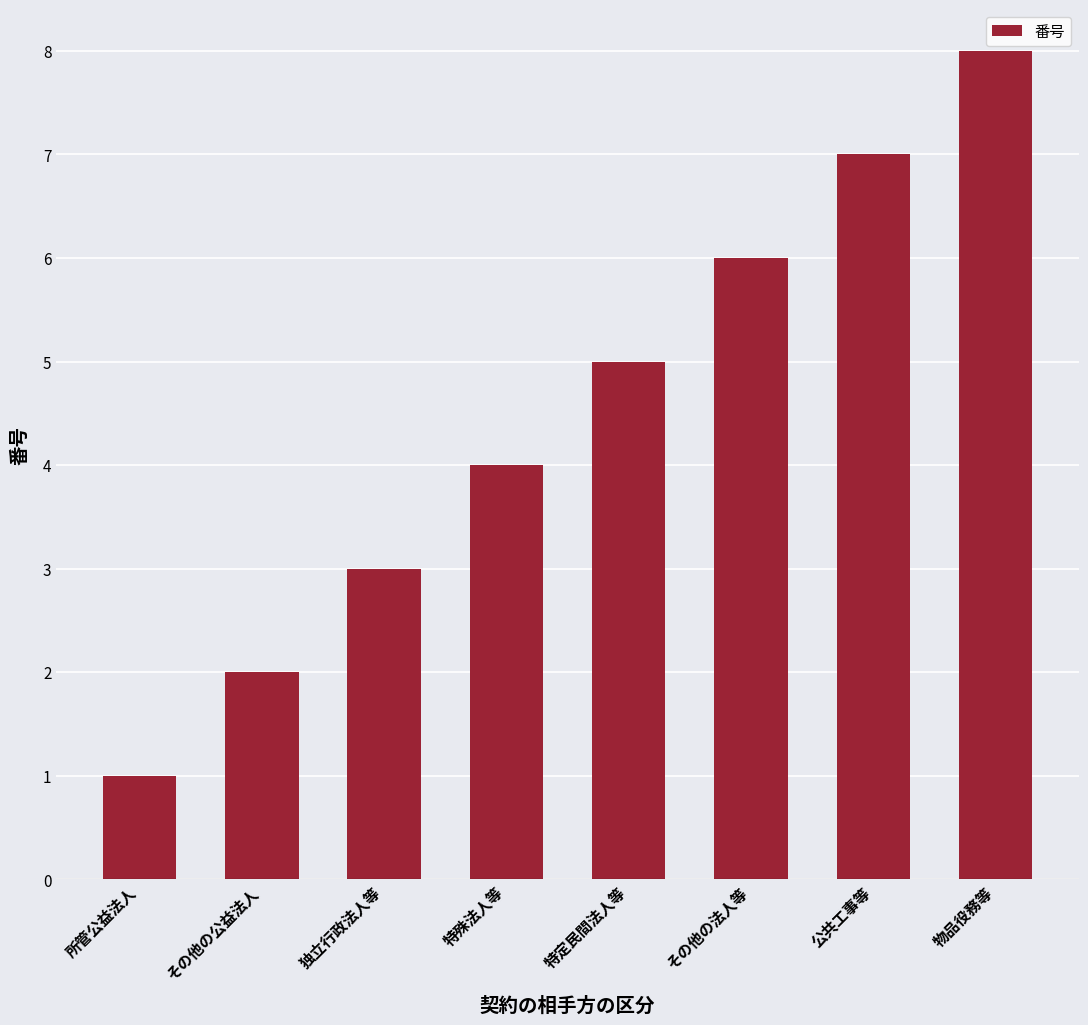

List the labels in order of value, largest first.

物品役務等, 公共工事等, その他の法人等, 特定民間法人等, 特殊法人等, 独立行政法人等, その他の公益法人, 所管公益法人